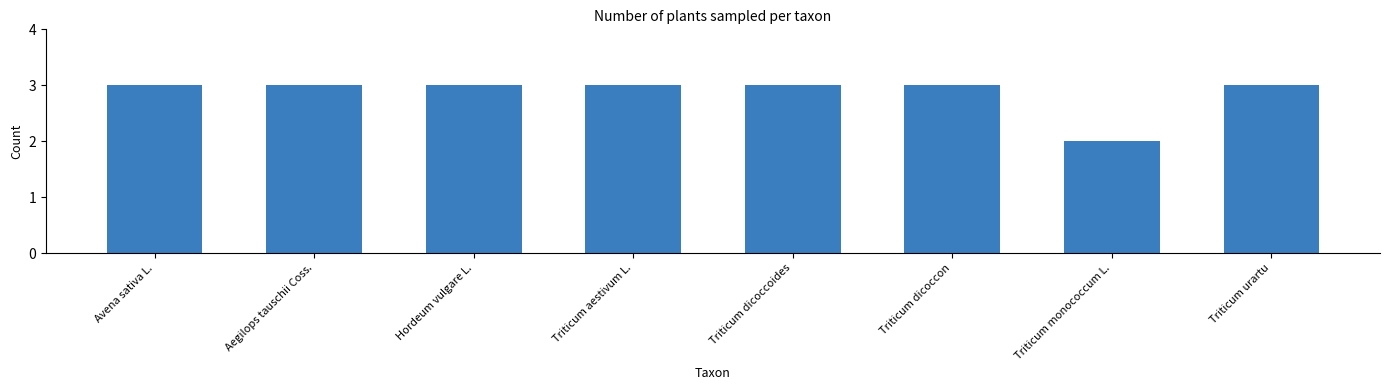

Are the bars horizontal?

No